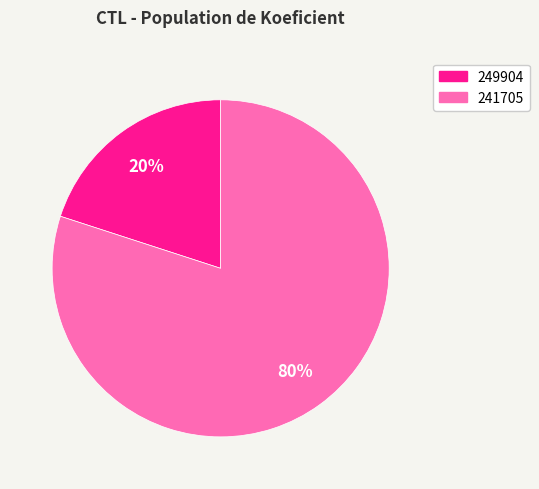

Is there any slice that represents more than half of the pie?

Yes